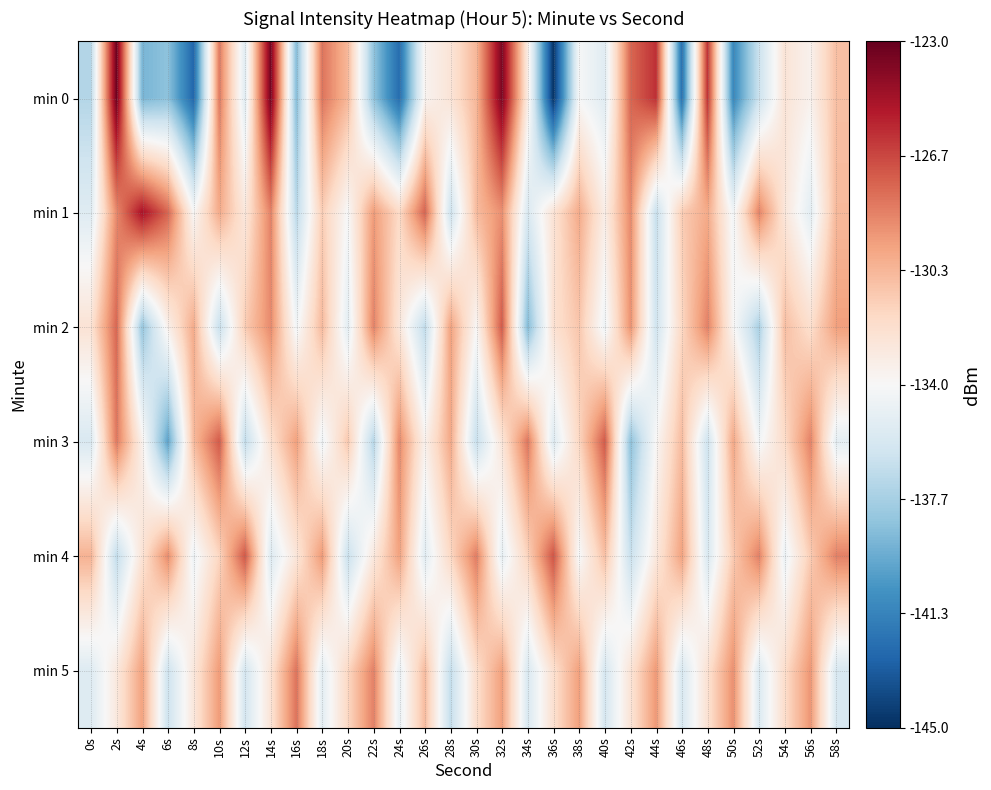

How many distinct data groups are displayed?

6